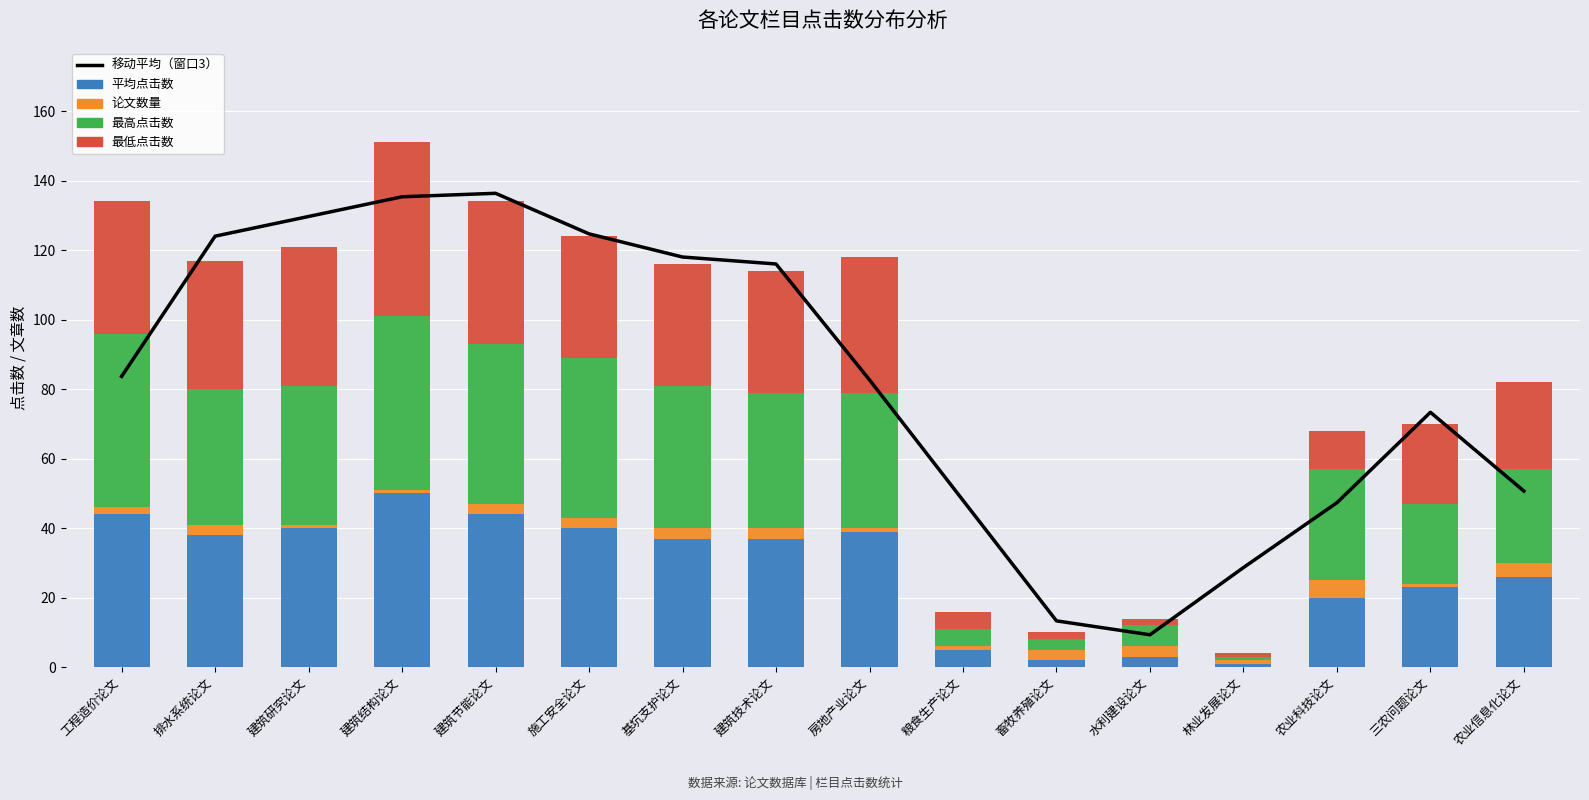

At how many categories does at least one series exceed 65?

10